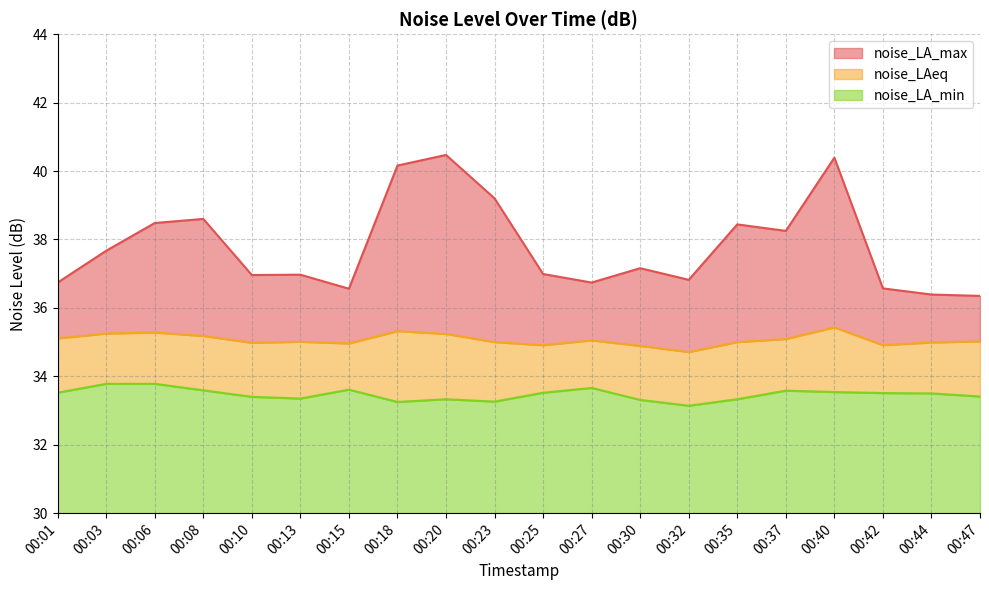

Which series has the widest spread of values?

noise_LA_max